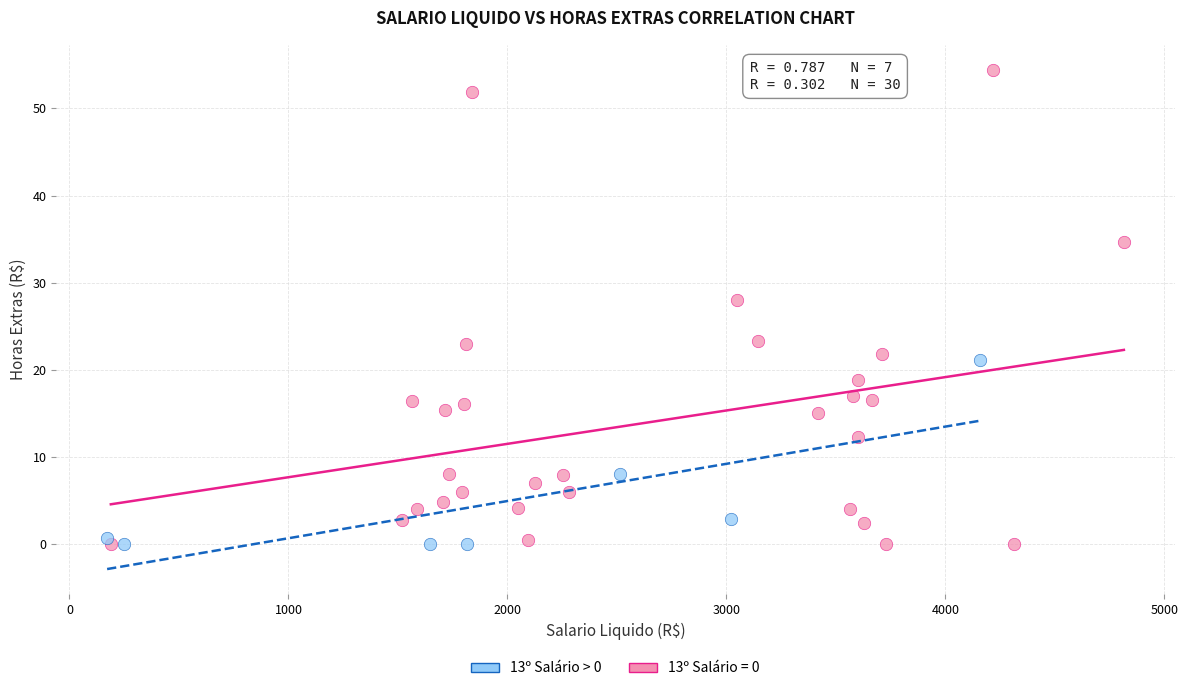

Which series contains the highest Y value?

13º Salário = 0